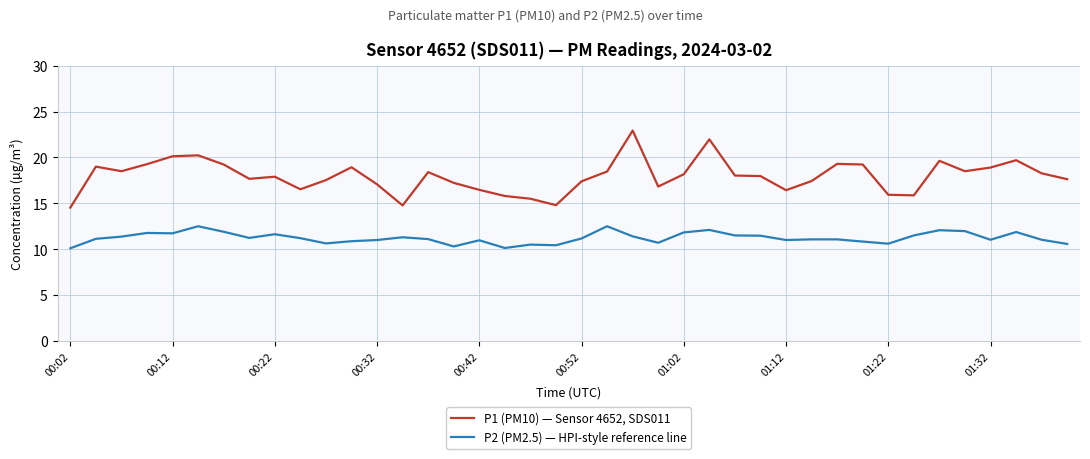

What is the lowest value of the P1 (PM10) — Sensor 4652, SDS011 series?

14.5